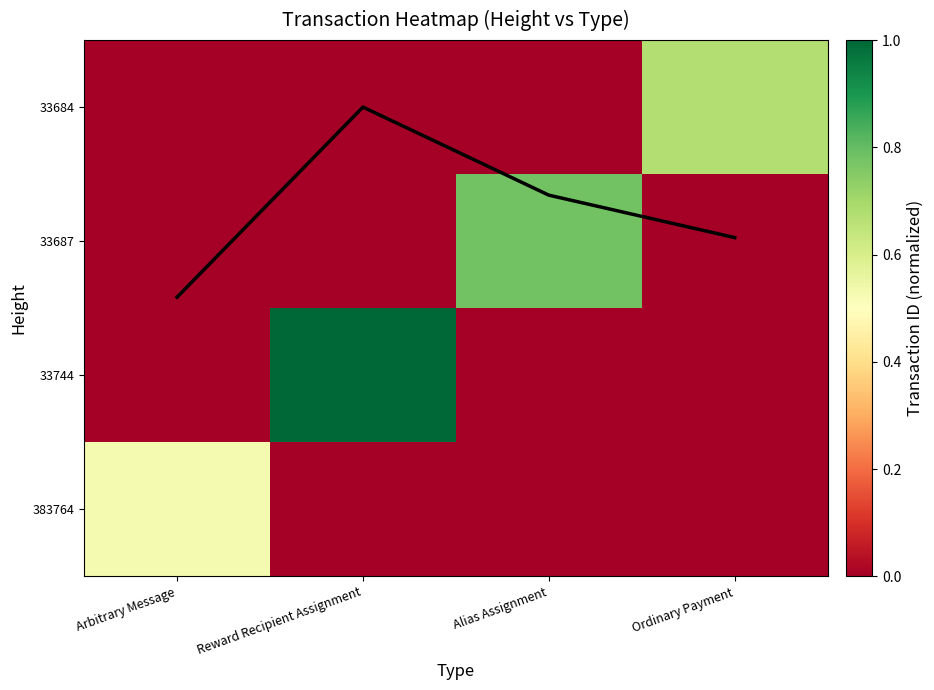

The 33684 series shows 0.4 at Reward Recipient Assignment. True or false?

False